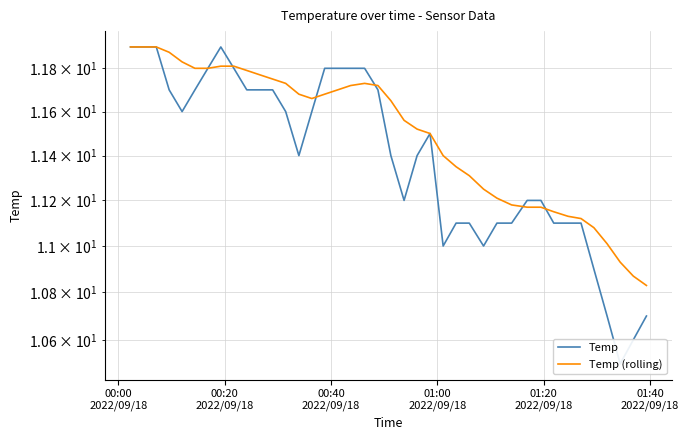

Which series has the largest total across all categories?

Temp (rolling)